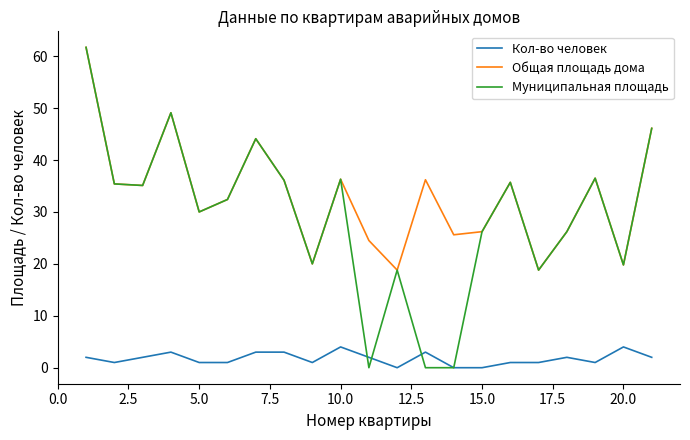

What is the maximum value for Общая площадь дома?

61.7